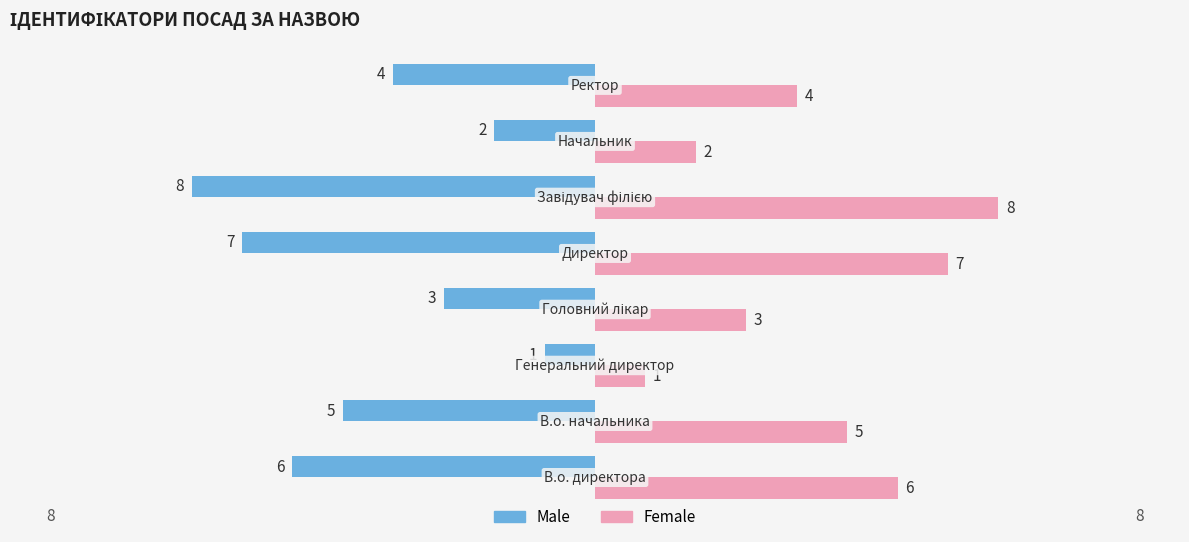

Count the Female values in the range 3 to 7.

5